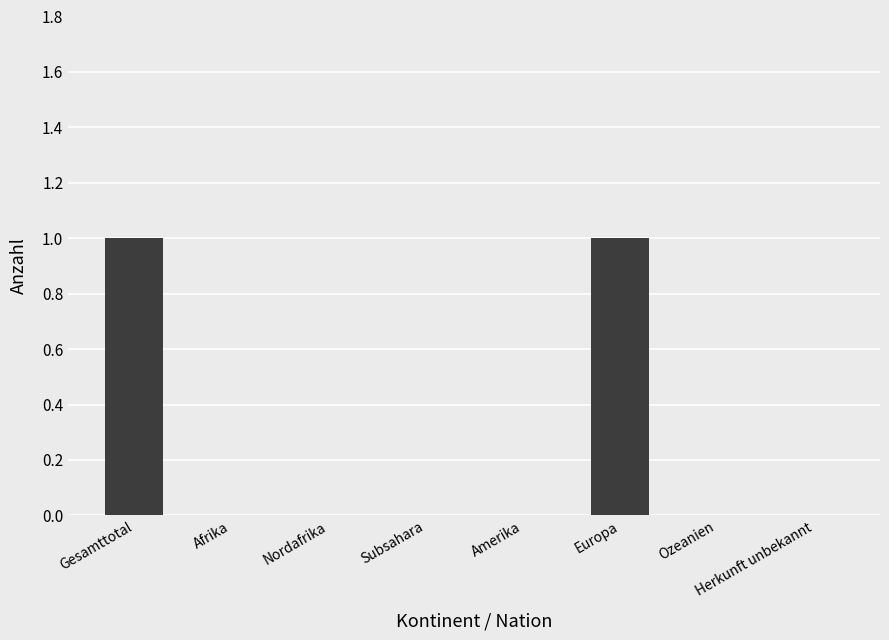

Reading right to left, what are all the values shown in this chart?

0	0	1	0	0	0	0	1